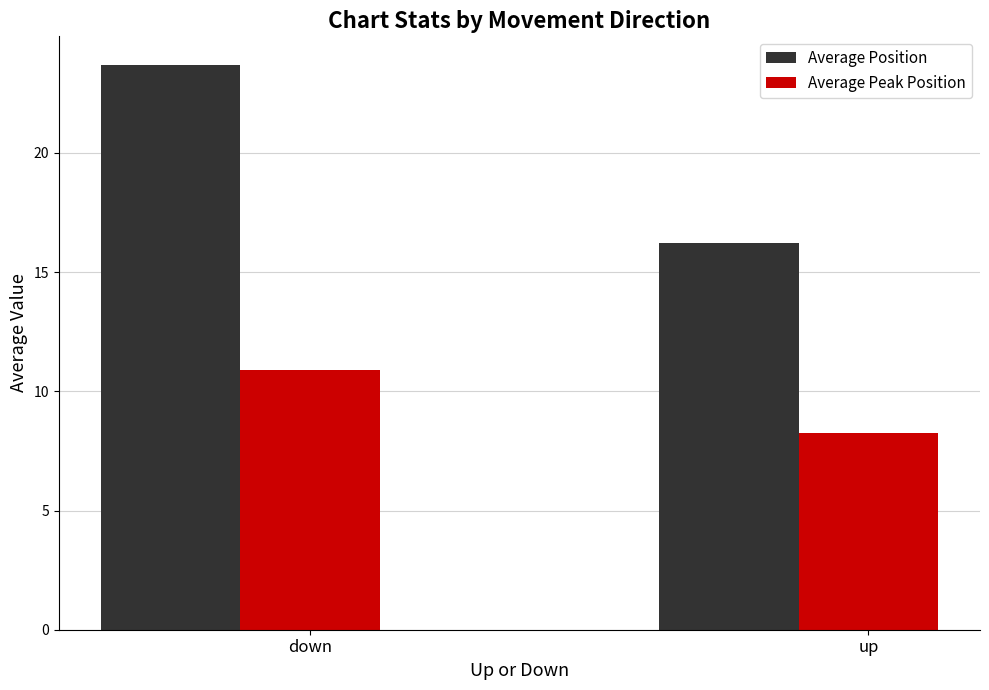

Rank the series at down from lowest to highest value.

Average Peak Position, Average Position